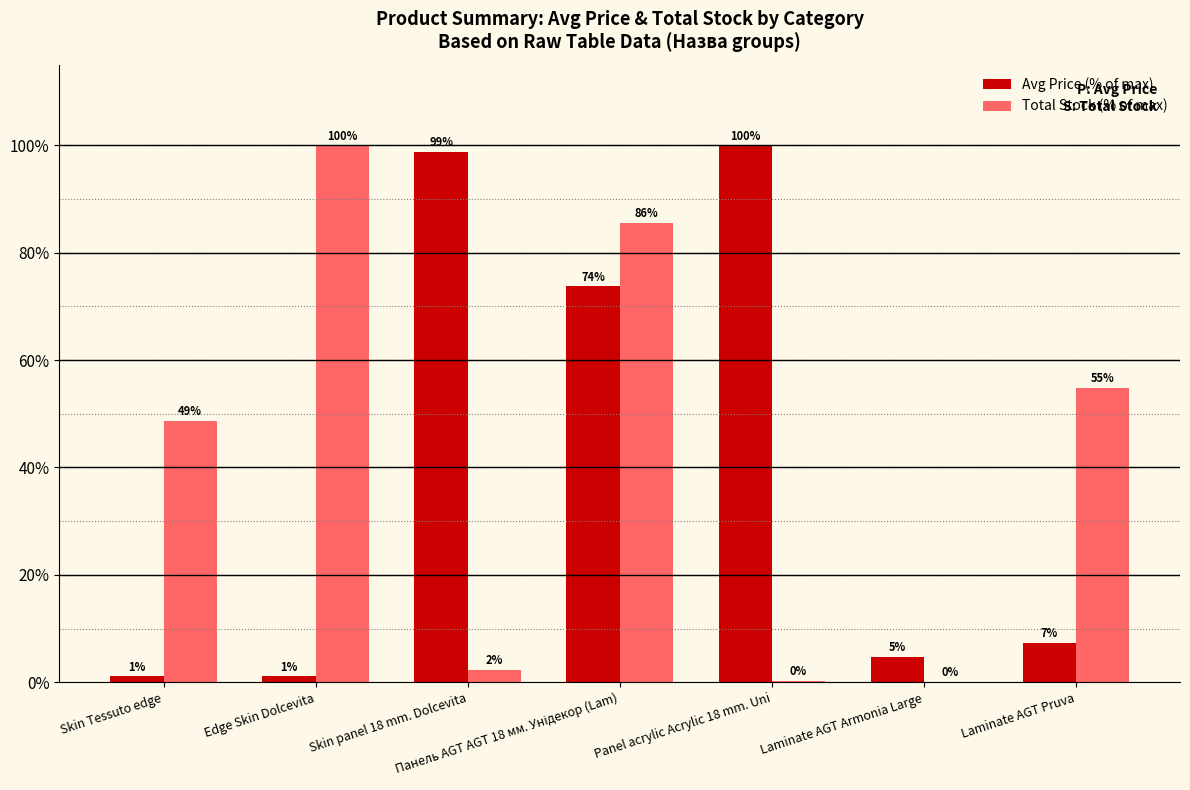

How many groups of bars are there?

7